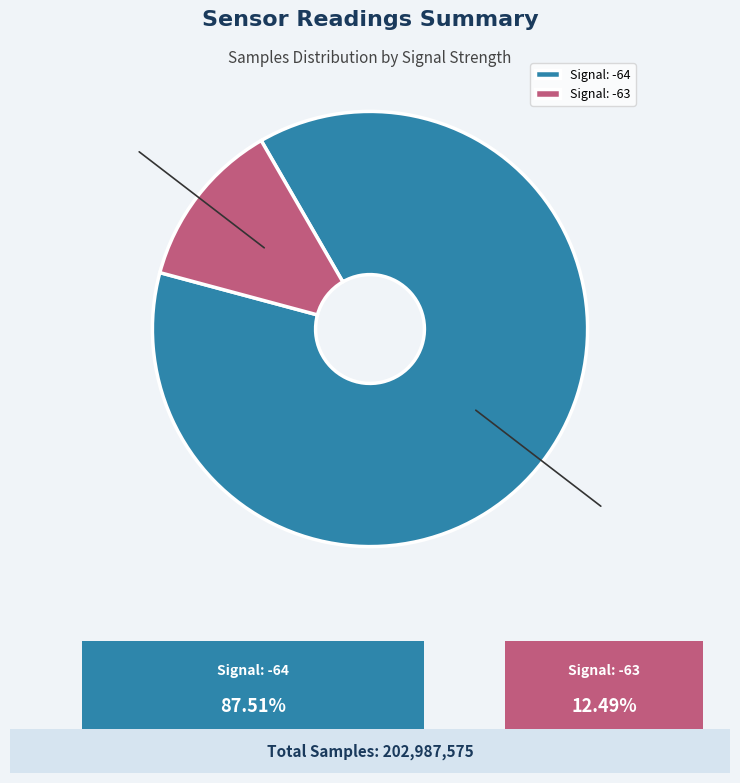

Is it true that Signal: -63 is 12% of the pie?

True